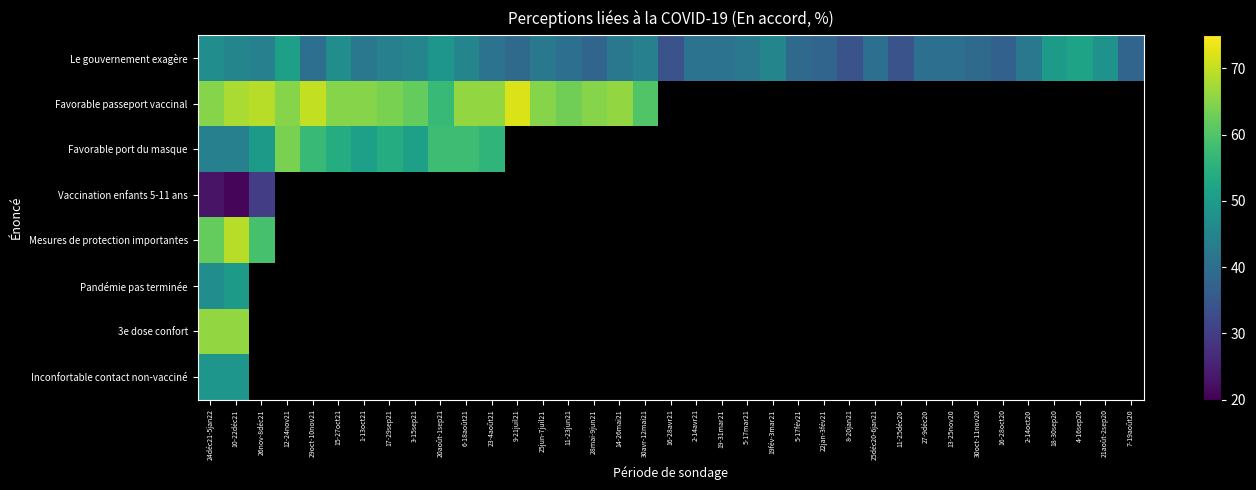

Rank the categories by Le gouvernement exagère value from highest to lowest.

4-16sep20, 12-24nov21, 18-30sep20, 20août-1sep21, 21août-2sep20, 24déc21-5jan22, 15-27oct21, 10-22déc21, 3-15sep21, 6-18août21, 19fév-3mar21, 26nov-8déc21, 17-29sep21, 30avr-12mai21, 1-13oct21, 25jun-7juil21, 14-26mai21, 5-17mar21, 2-14oct20, 23-4août21, 2-14avr21, 19-31mar21, 29oct-10nov21, 11-23jun21, 25déc20-6jan21, 27-9déc20, 13-25nov20, 9-21juil21, 5-17fév21, 30oct-11nov20, 28mai-9jun21, 22jan-3fév21, 7-19août20, 16-28oct20, 16-28avr21, 8-20jan21, 11-25déc20